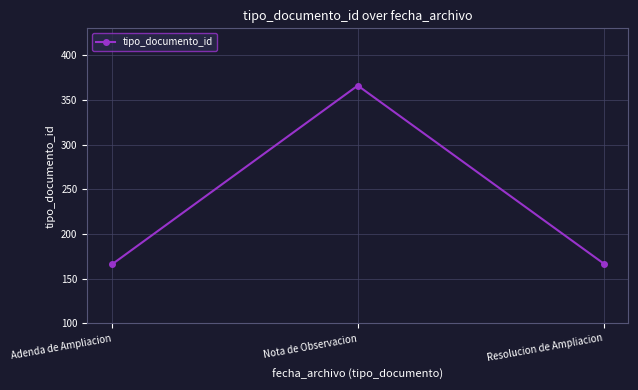

The chart shows a value of 487 at Nota de Observacion. True or false?

False